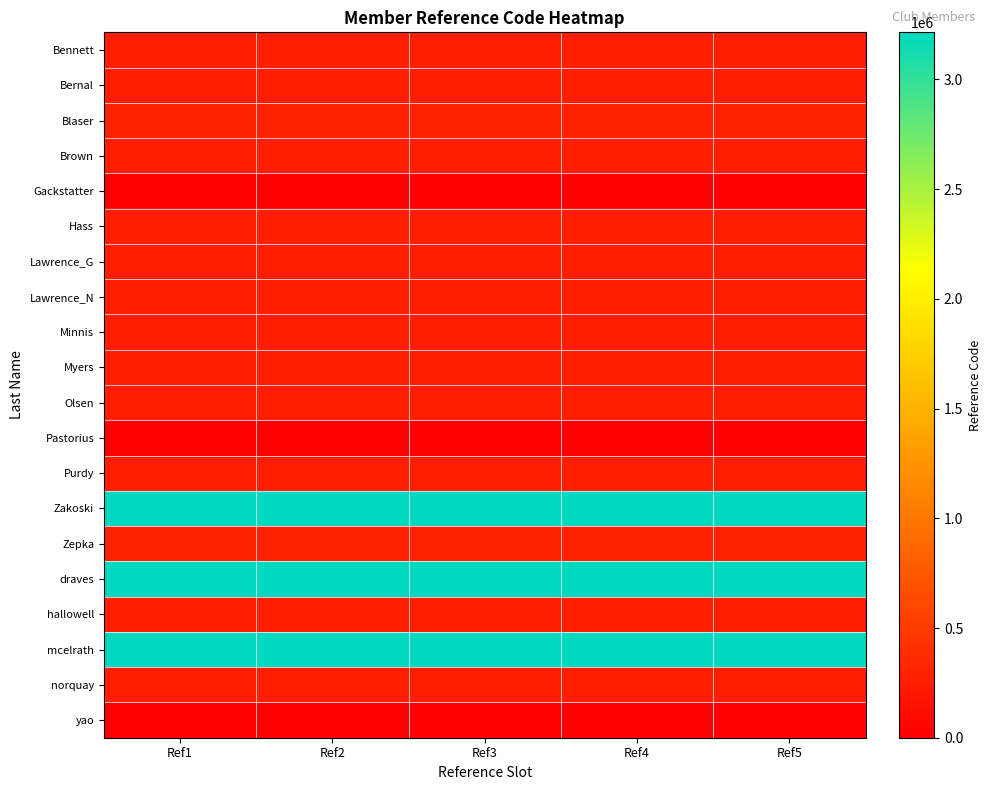

At how many categories does at least one series exceed 1914743?

5